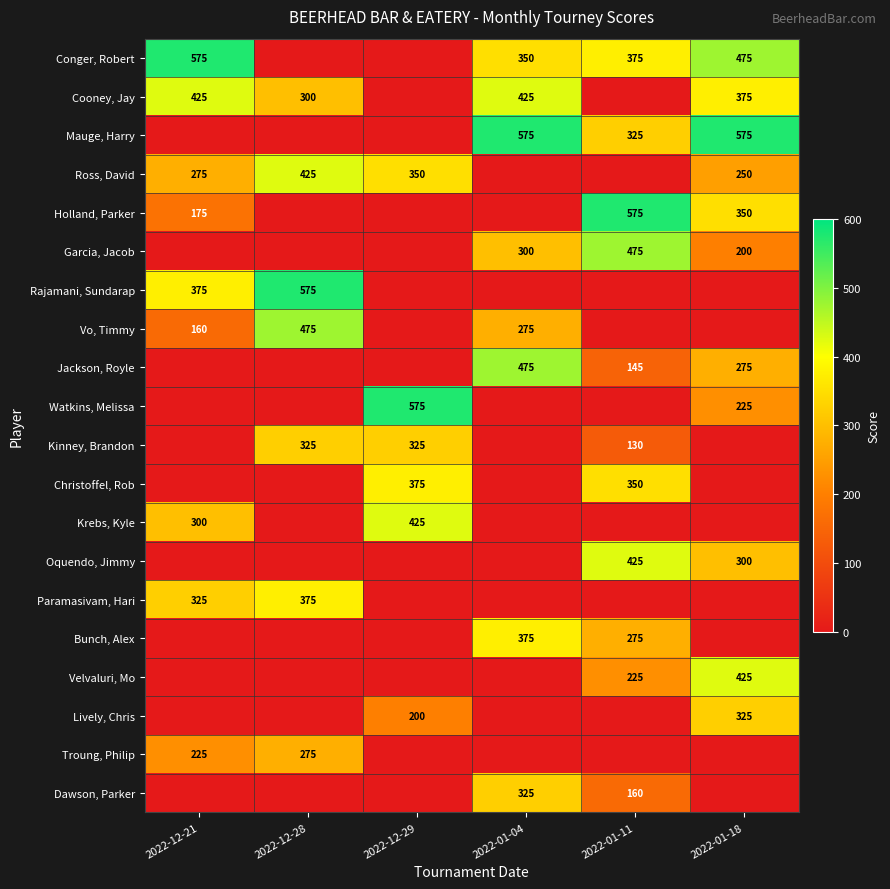

Is it true that Paramasivam, Hari equals 375 at 2022-12-28?

True